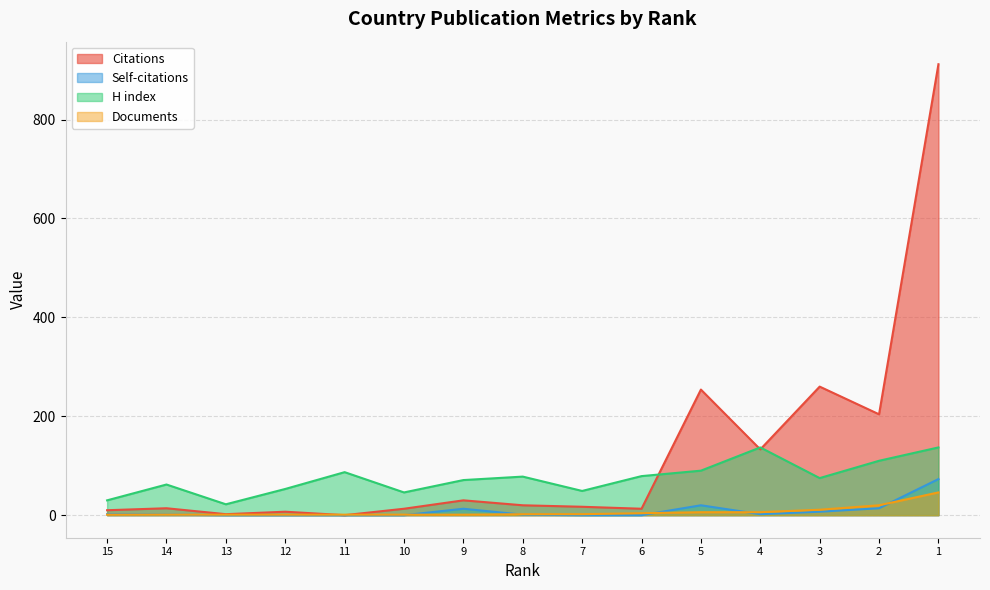

List the series in order of their peak value, lowest first.

Documents, Self-citations, H index, Citations